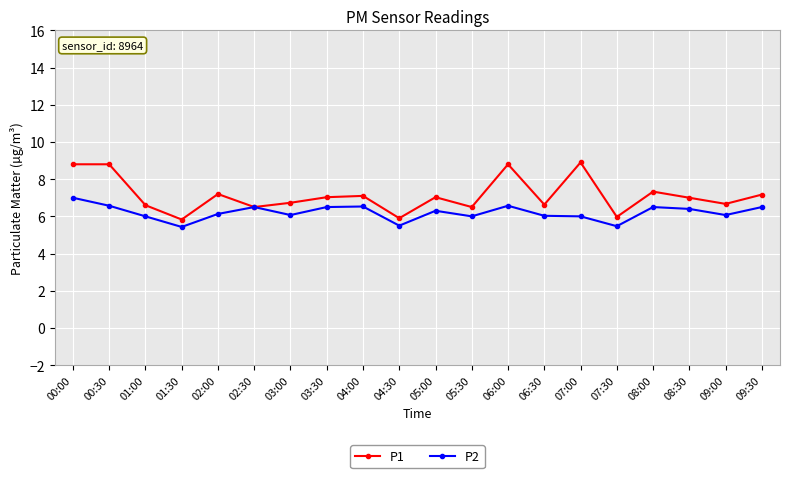

What is the sum of the P2 values at 03:00 and 07:00?

12.1